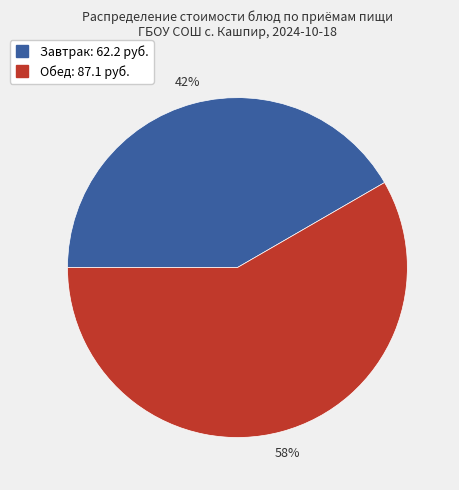

To the nearest percent, what is the average slice percentage?

50%